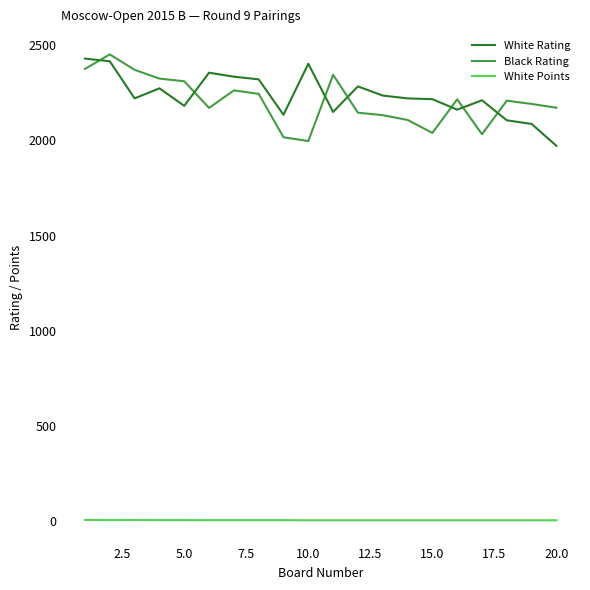

True or false: White Points and White Rating intersect in this chart.

False